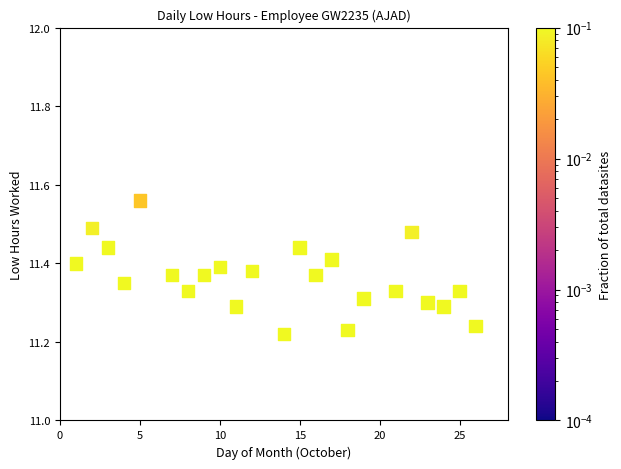

What is the range of X values (max minus min)?

25.0